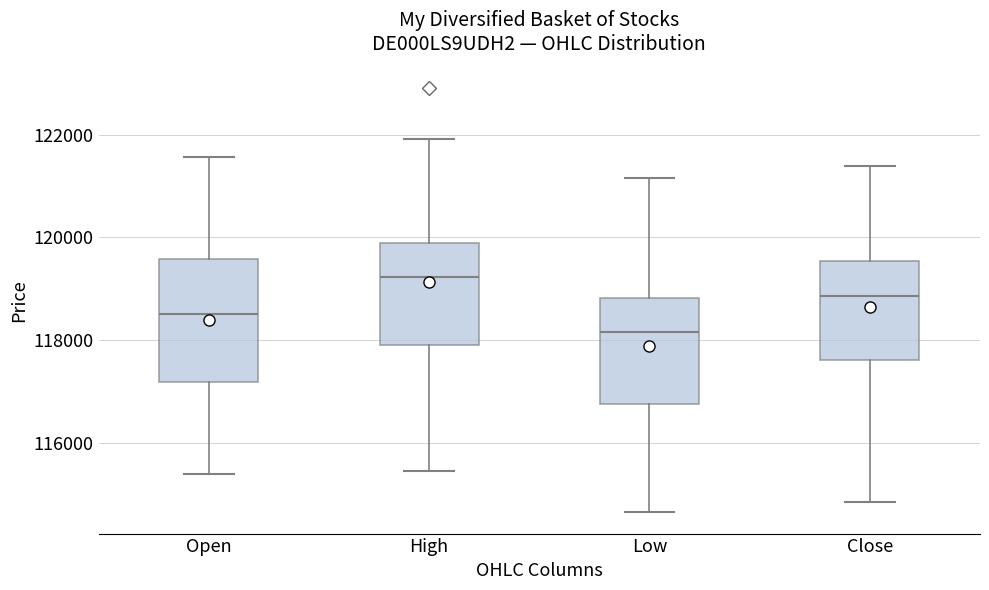

Comparing the boxes themselves (not the whiskers), which one is the tallest?

Open